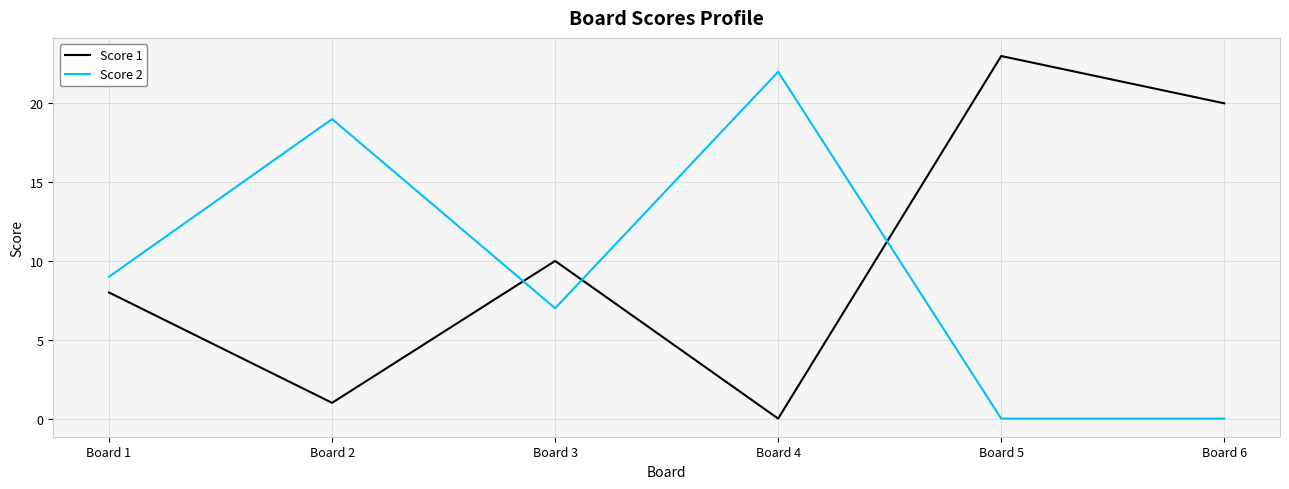

What is the difference between the maximum and minimum values in the Score 2 series?

22